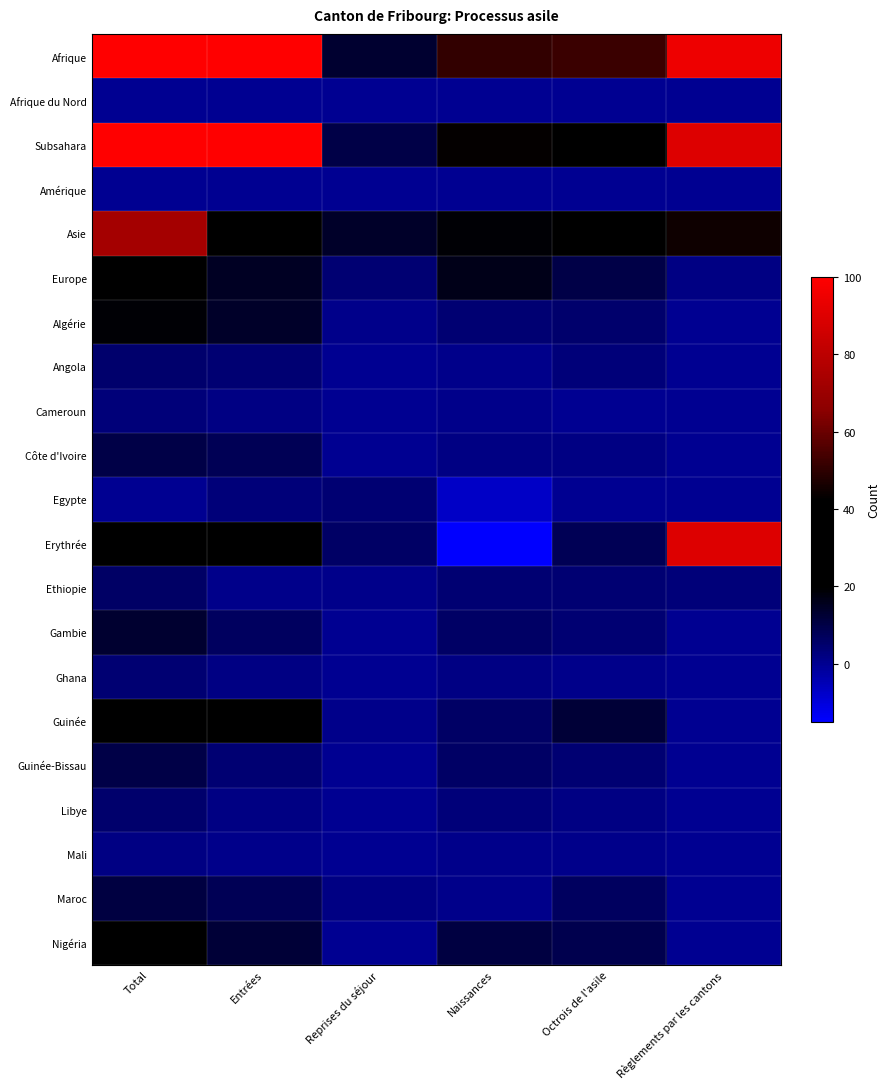

What is the minimum value shown in the chart?

-15